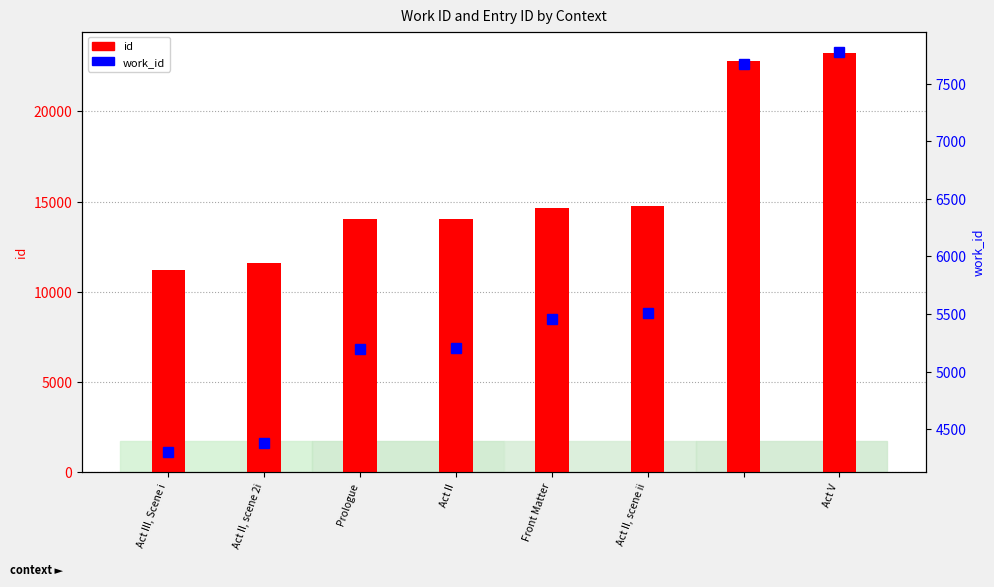

Between Act V and Act II, scene 2i, which is larger?

Act V